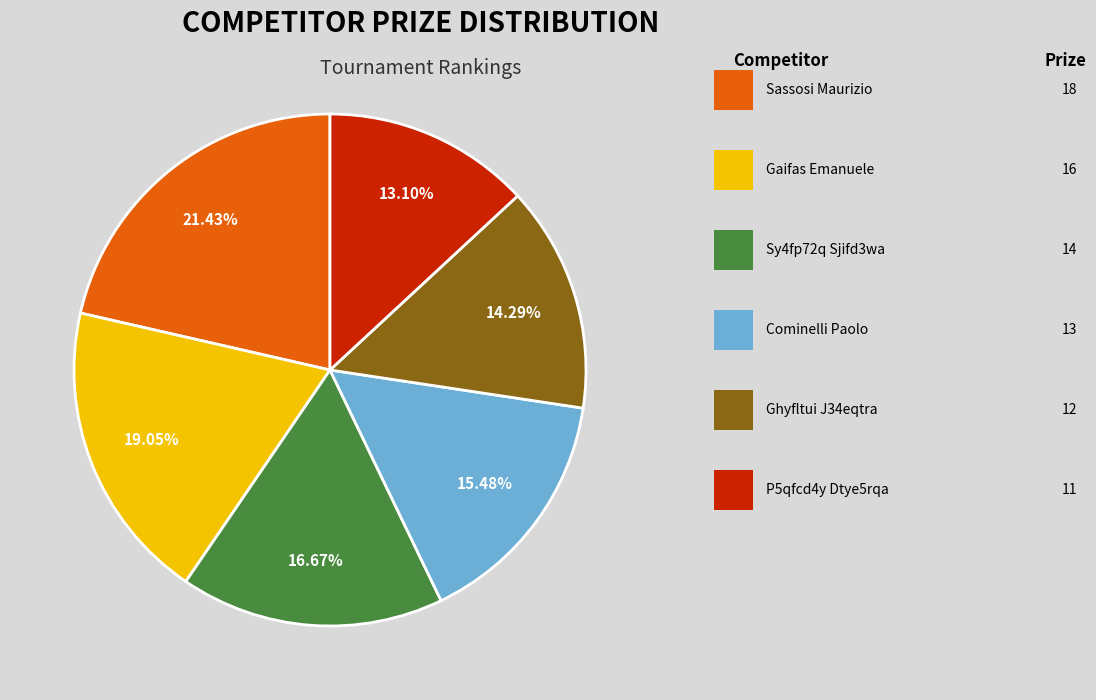

Is there a majority slice in this chart?

No